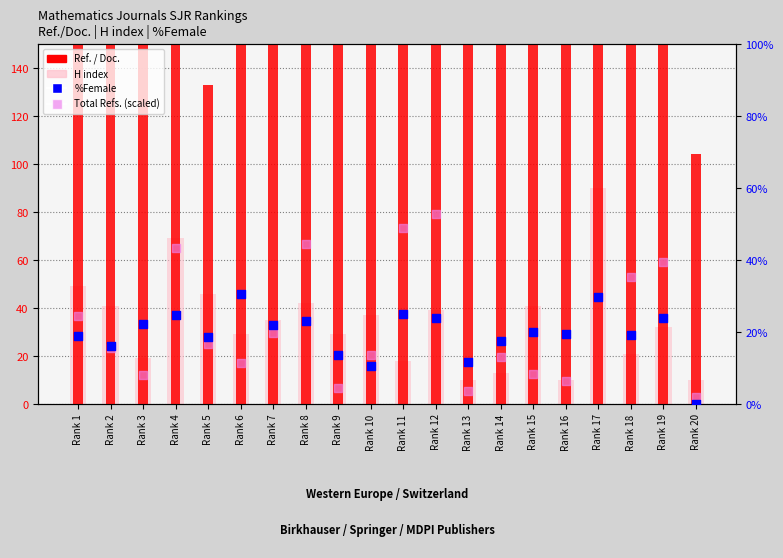

Which series reaches the minimum Y coordinate?

%Female